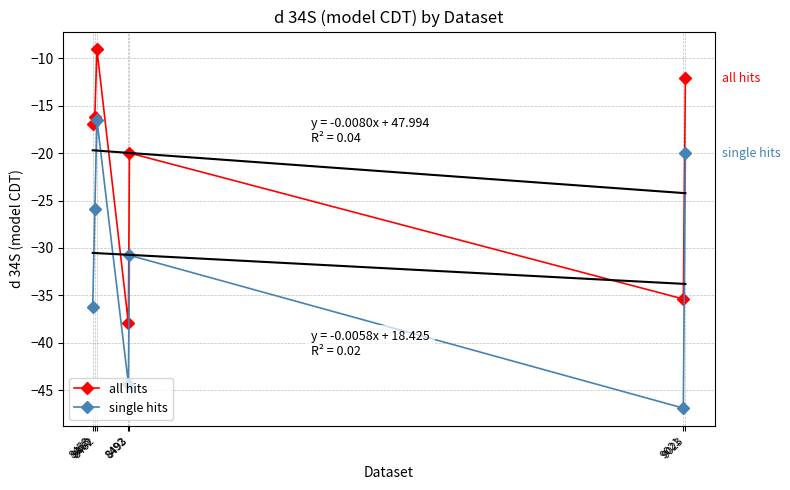

What is the maximum value for all hits?

-9.1